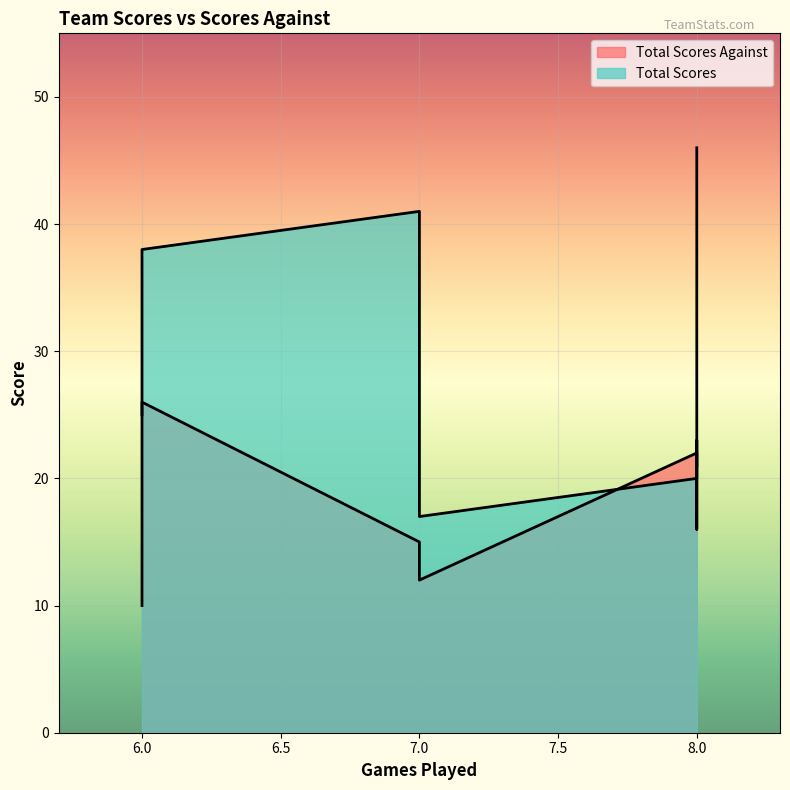

What is the maximum value shown in the chart?

46